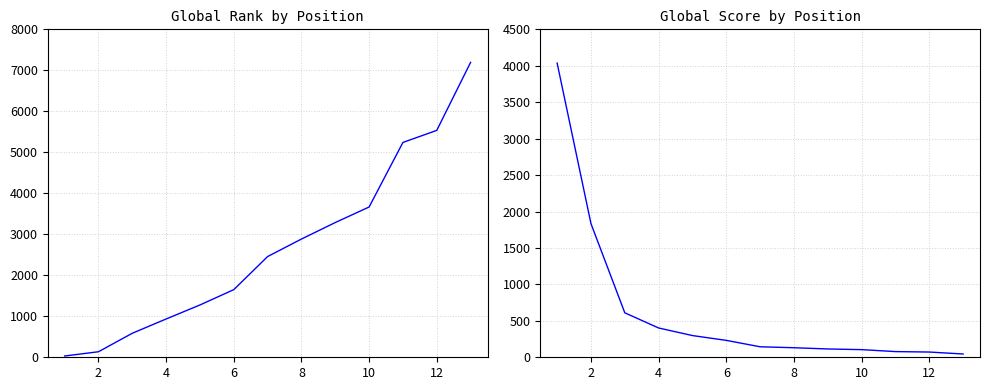

How many data points in Global Score are above 144?

6